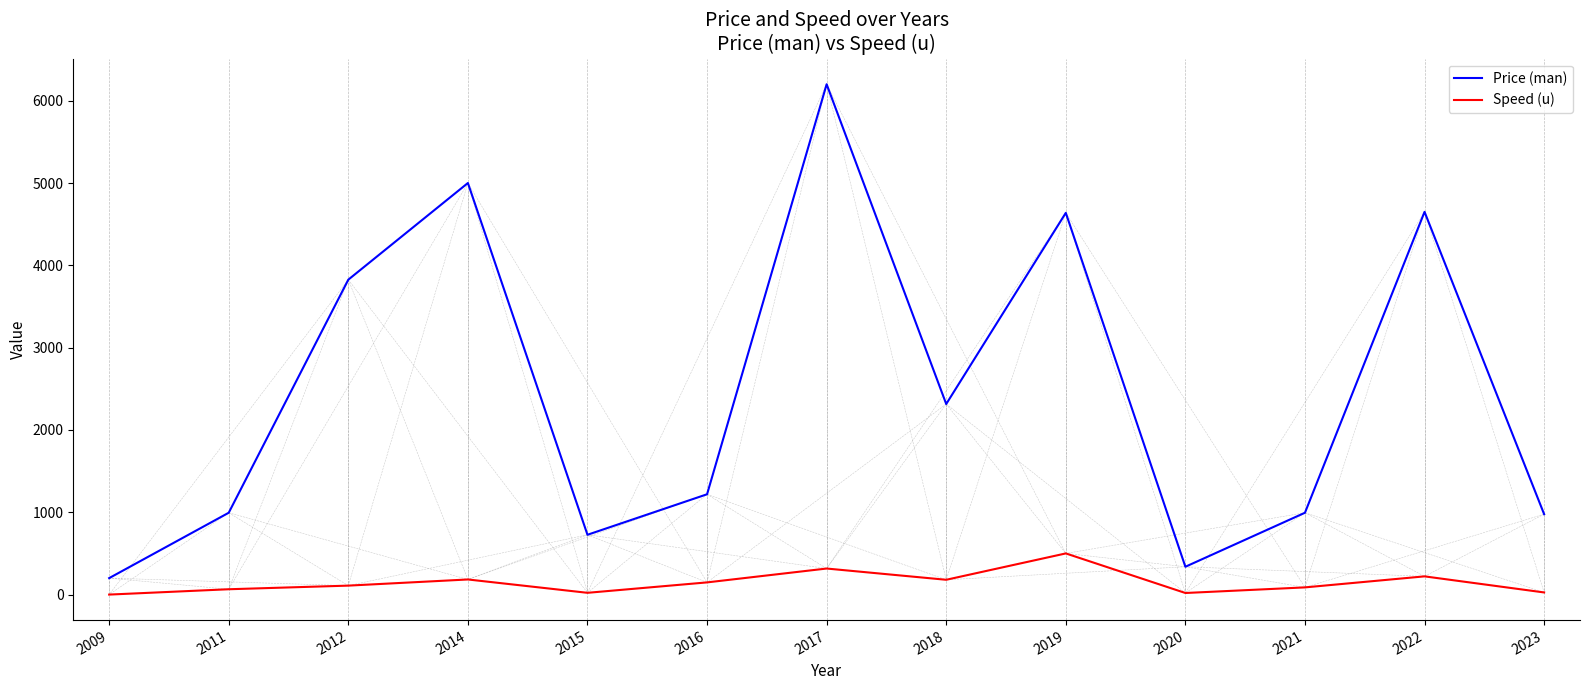

How many values in the Price (man) series are below 1218?

6